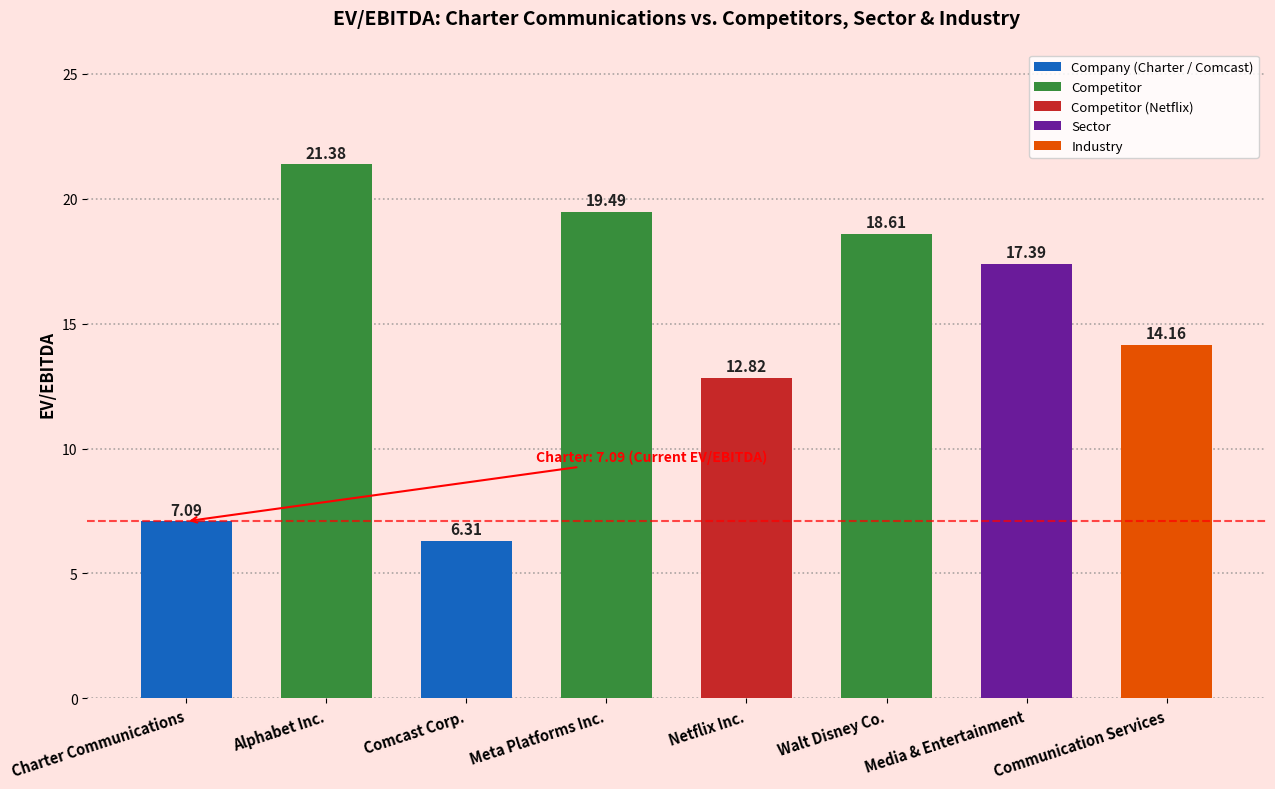

What is the difference between the maximum and second lowest values?

14.3